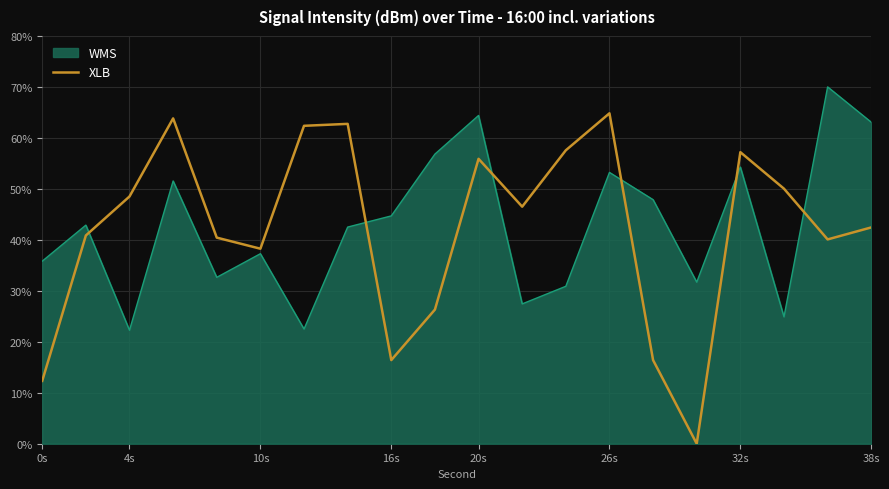

What is the greatest value displayed?

70.0